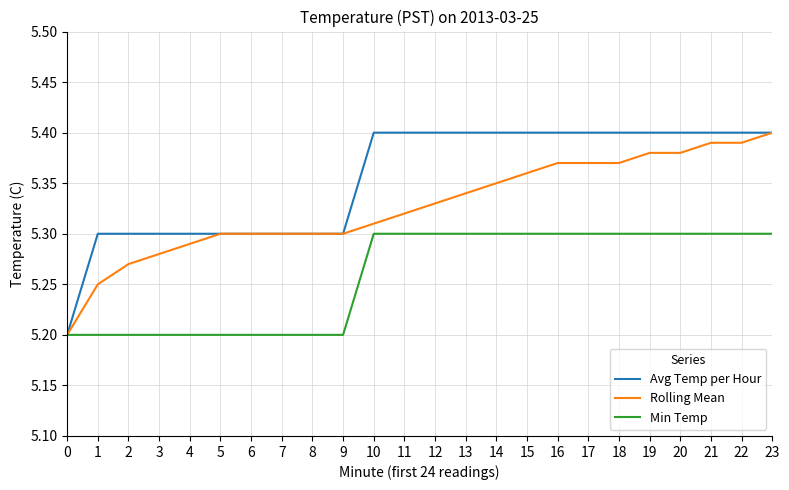

The Avg Temp per Hour series shows 5.3 at 9. True or false?

True